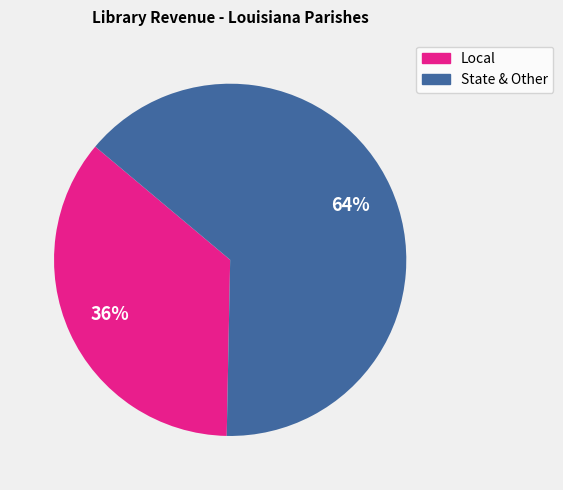

Is there a majority slice in this chart?

Yes